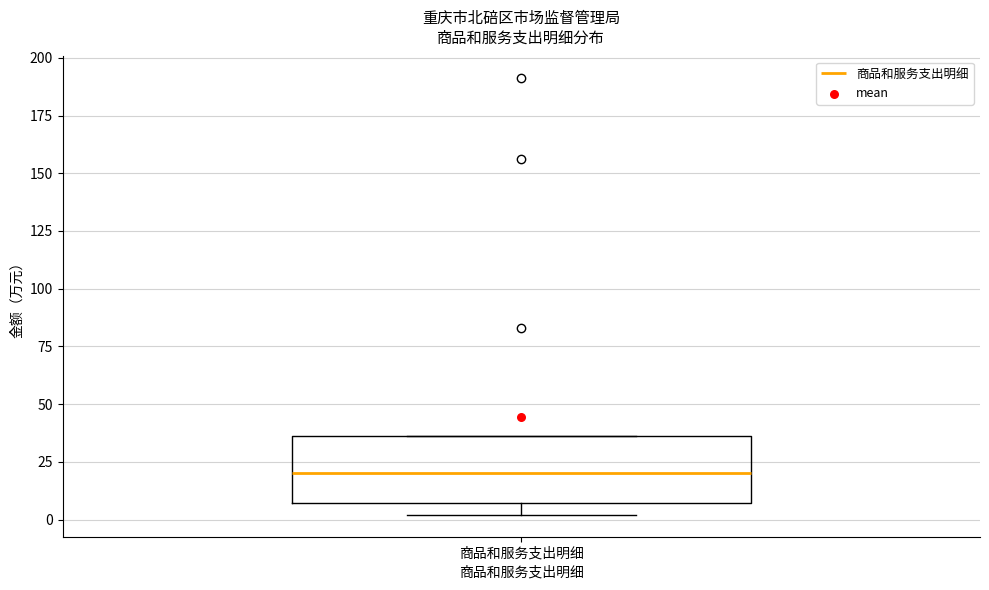

Where is the lower edge of the box for 商品和服务支出明细 on the y-axis? The values are not printed on the chart, so give them approximately, as read against the axis.

5